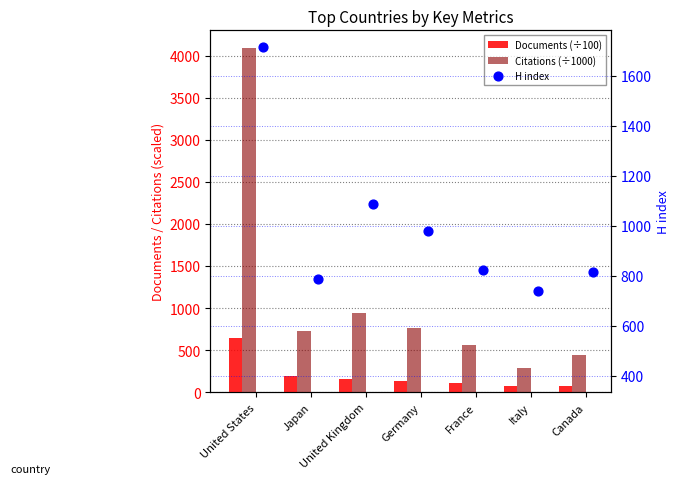

At how many categories does at least one series exceed 946?

3